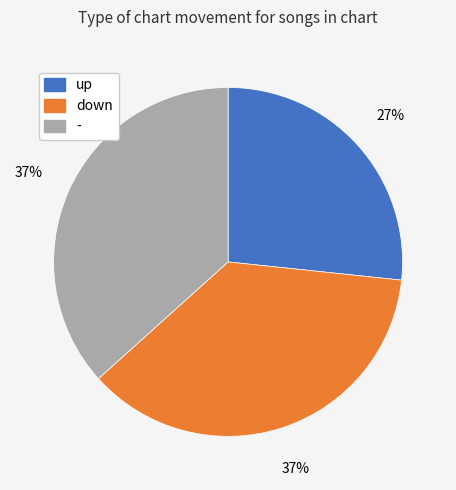

To the nearest percent, what is the difference between the largest and smallest slice percentages?

10%